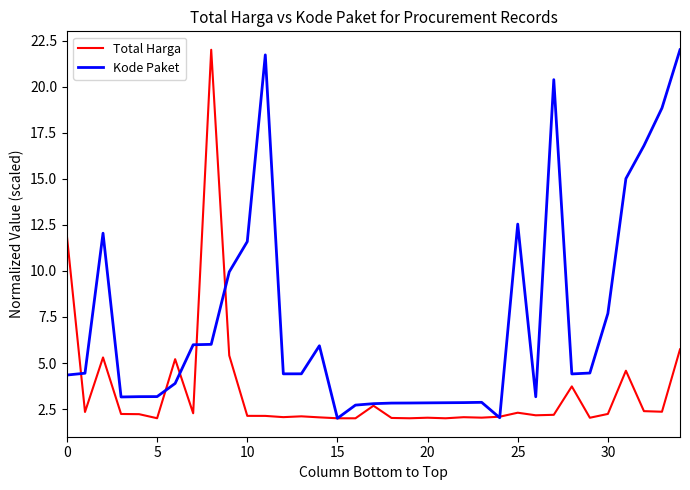

Which series has the largest total across all categories?

Kode Paket